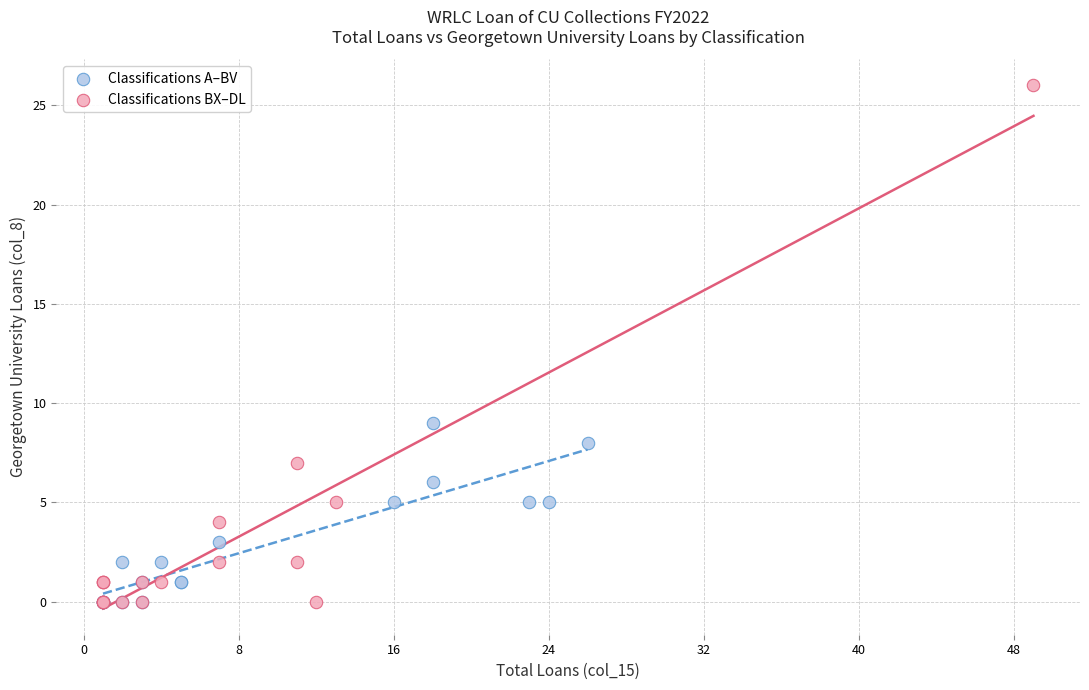

Which series has the largest Y range (max minus min)?

Classifications BX–DL